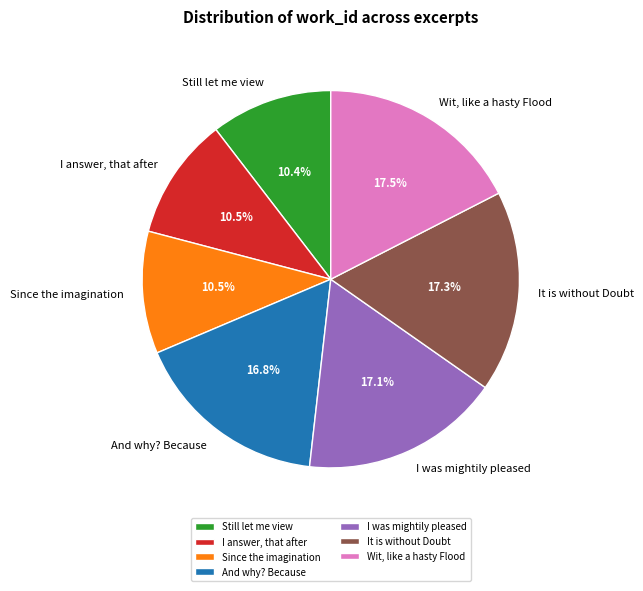

True or false: I was mightily pleased accounts for 10% of the total.

False